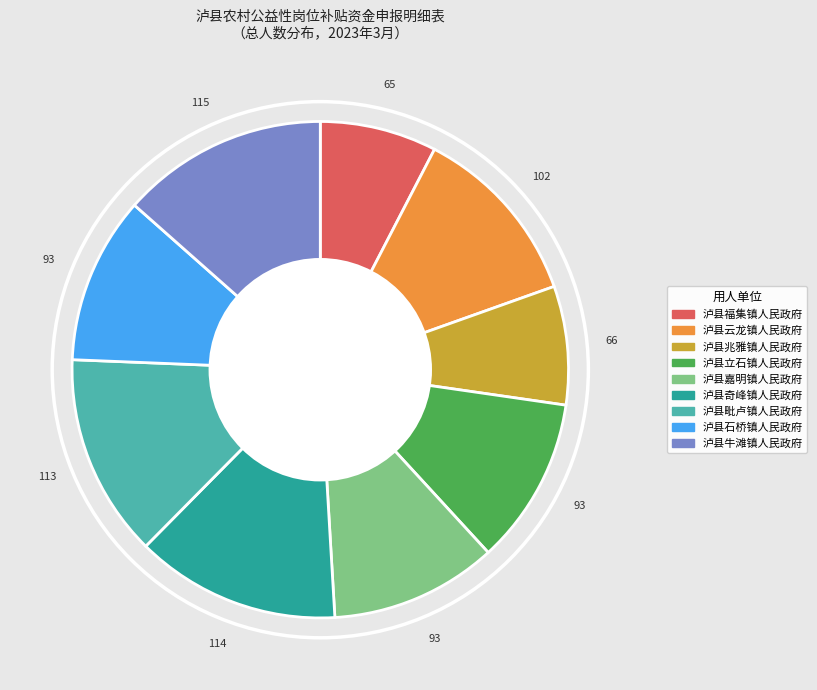

Is 泸县嘉明镇人民政府 the majority of the pie?

No